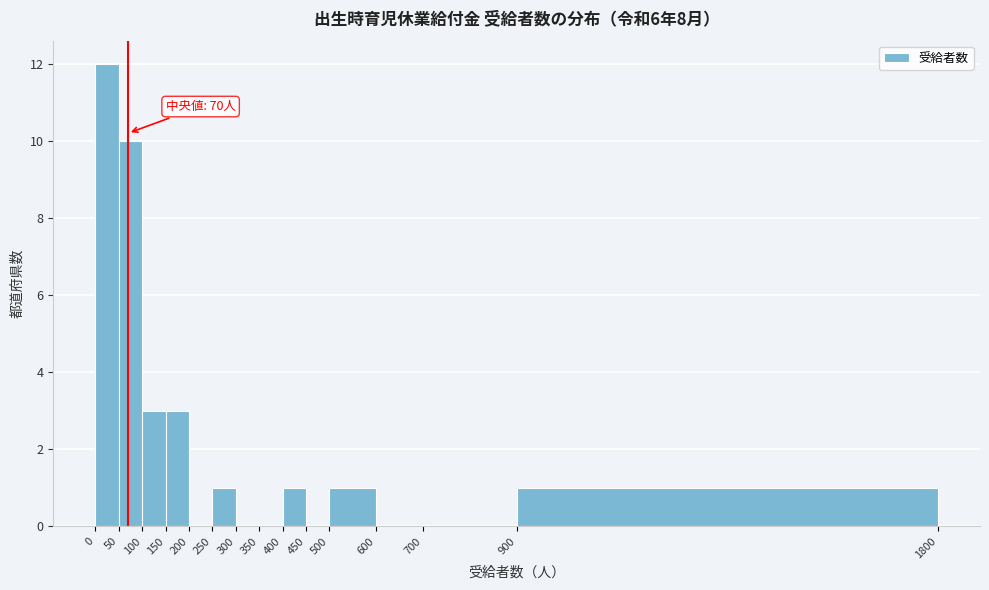

Over which range of the x-axis is the bar tallest?

0 to 50